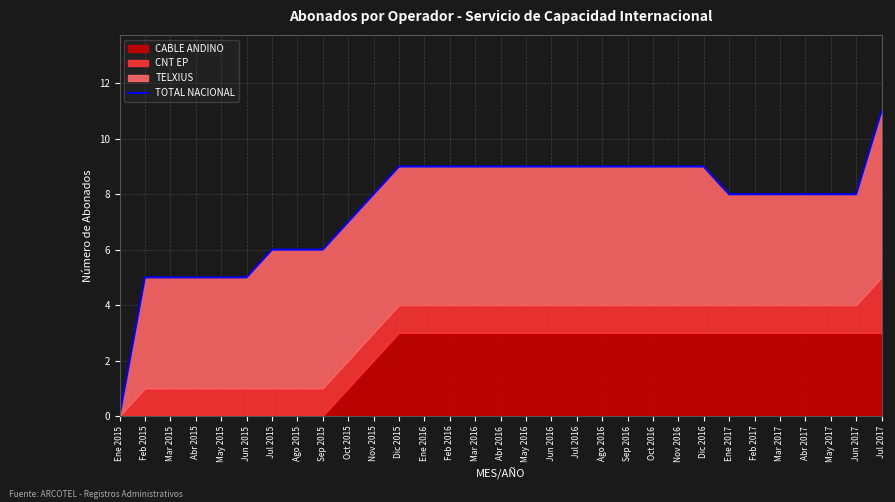

How many data points are less than 8?

10